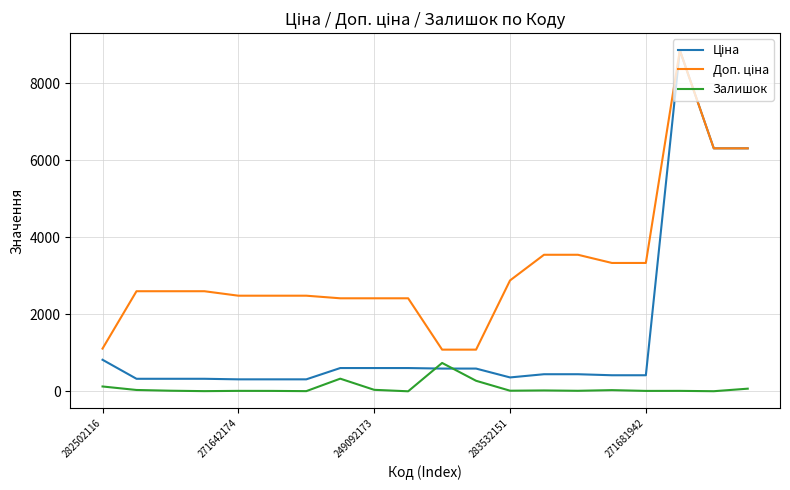

What is the maximum value shown in the chart?

8856.7